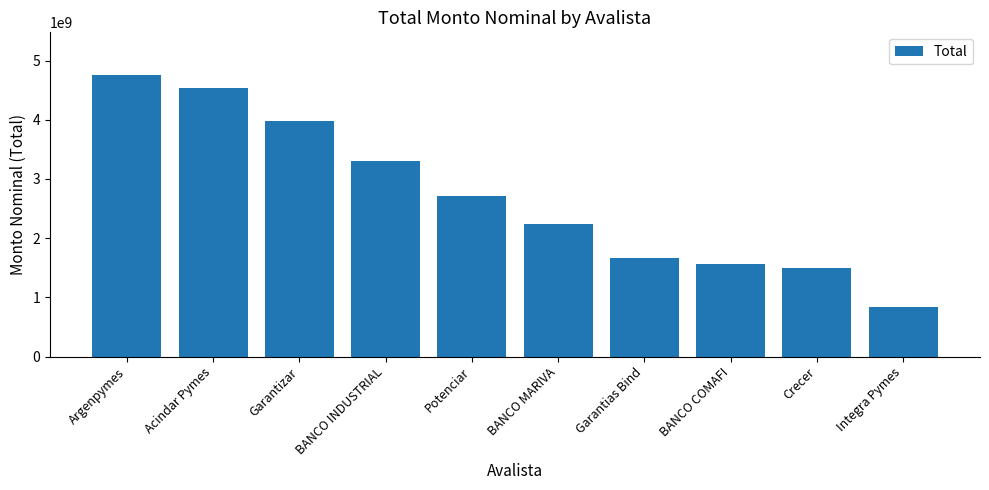

What is the sum of all values?

27060084898.2